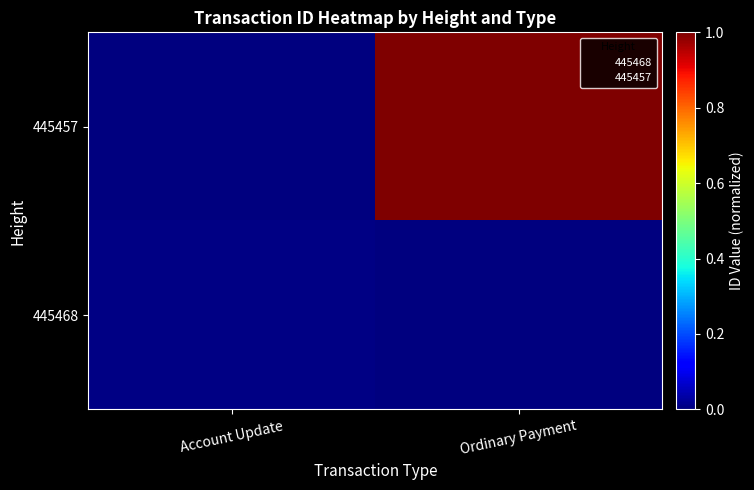

Rank the series by their average value, from lowest to highest.

445468, 445457